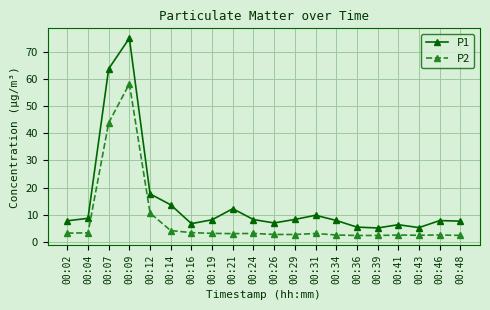

What is the average value of the P1 series?

14.7